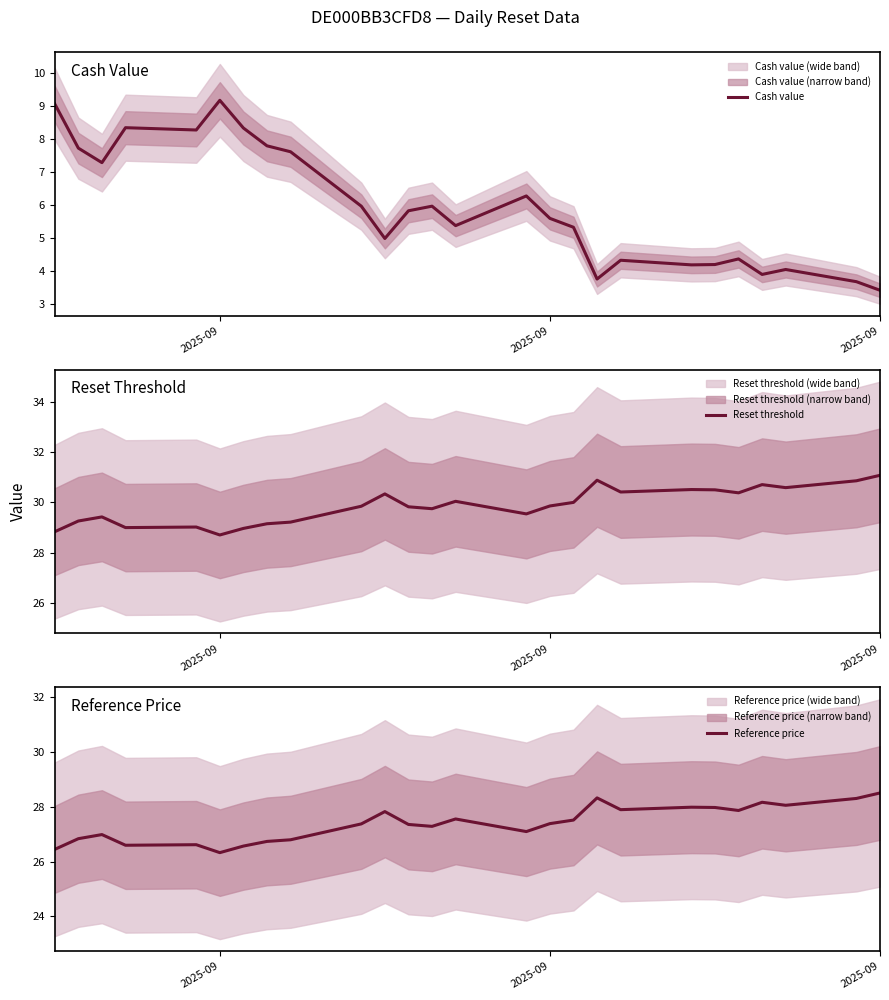

What is the greatest value displayed?

31.1